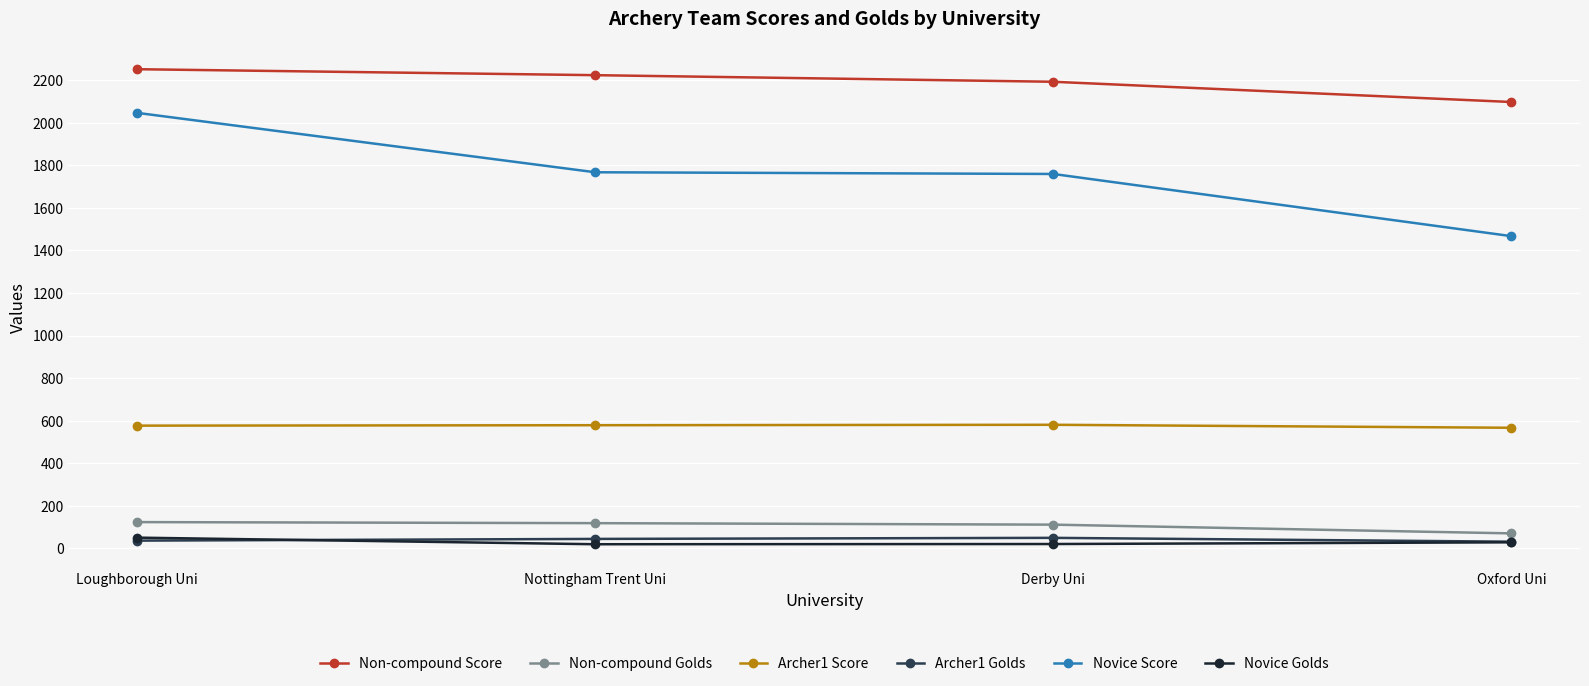

At how many categories does at least one series exceed 801?

4